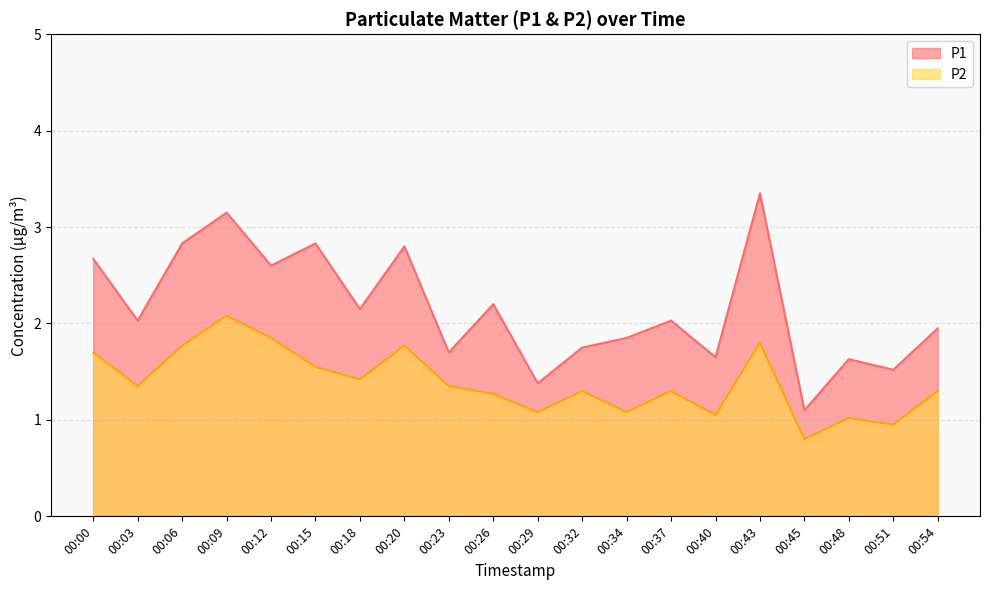

Where is the first local maximum for P2?

00:09